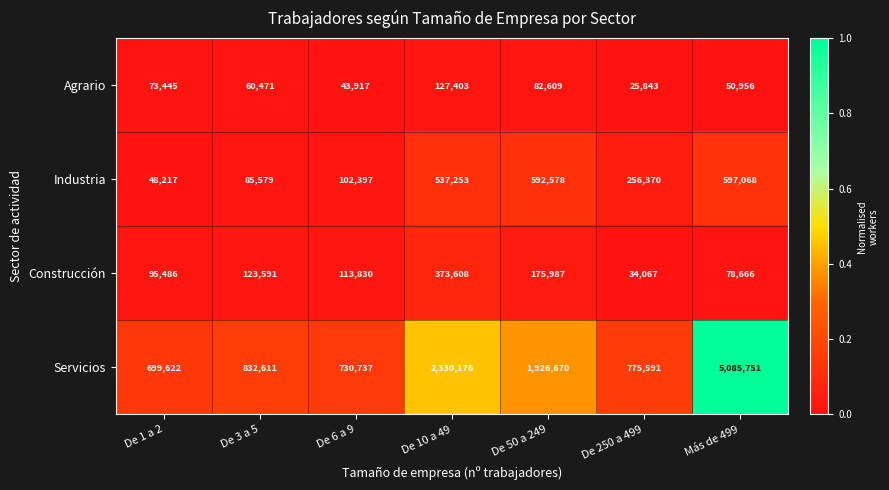

Which series has the widest spread of values?

Servicios